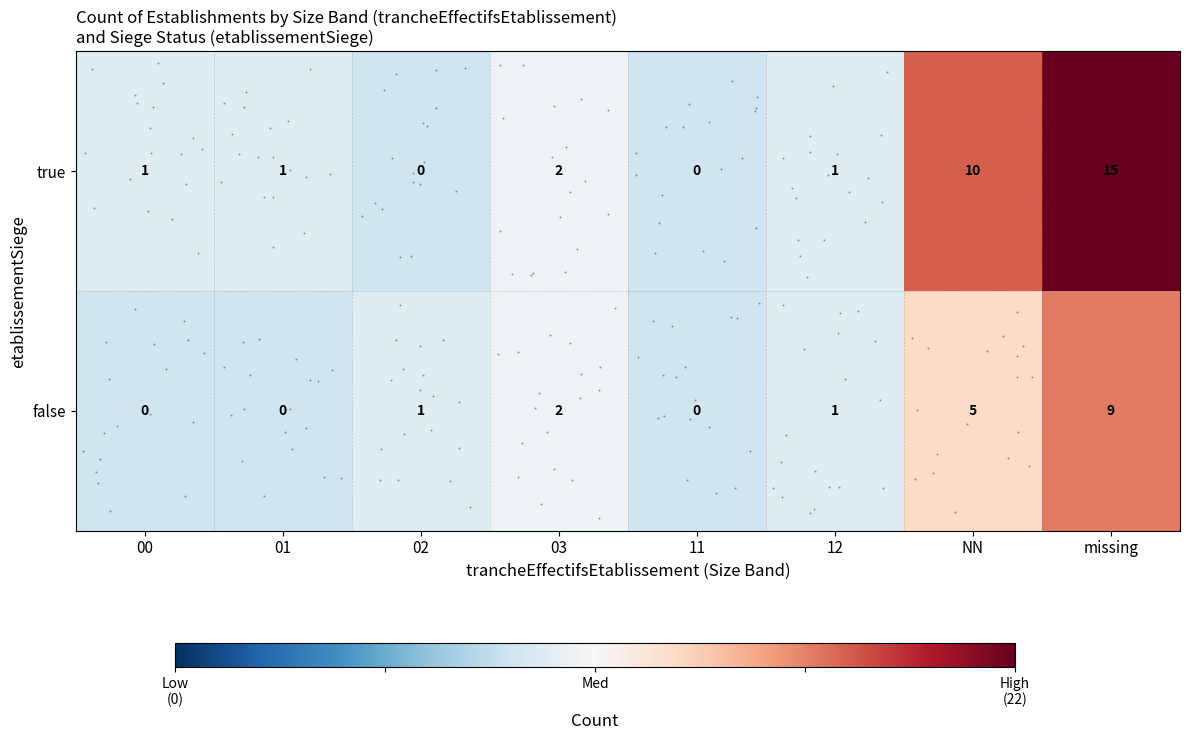

At which category does the chart reach its minimum across all series?

02